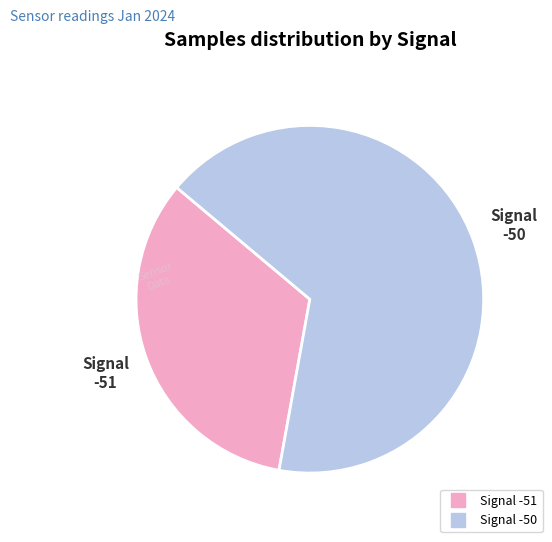

Does any single category account for the majority?

Yes